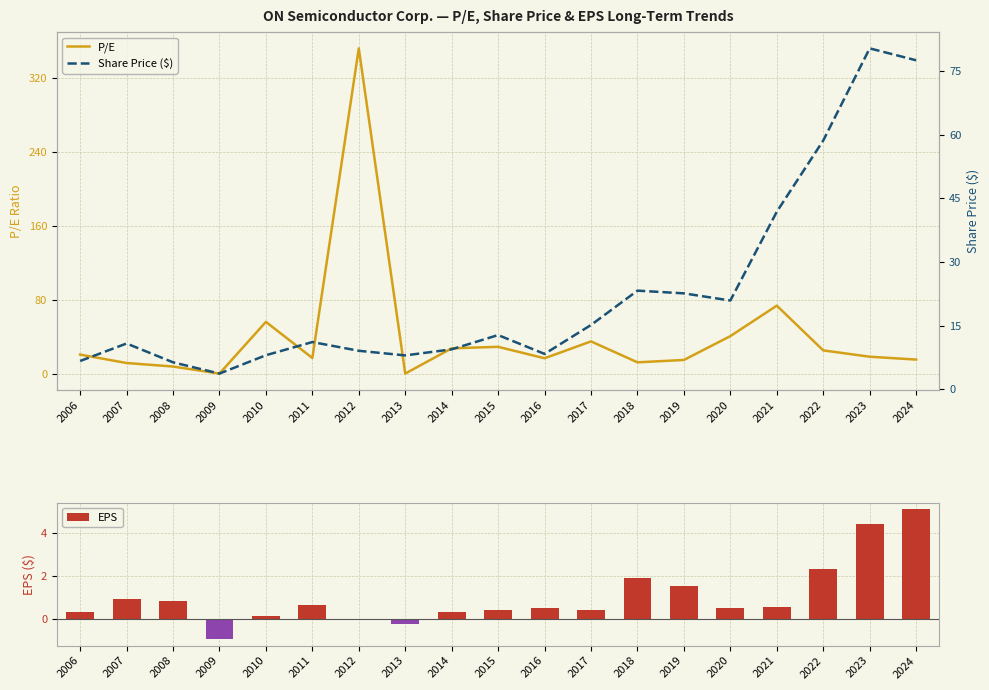

Between 2008 and 2019, which series saw the biggest shift?

Share Price ($)